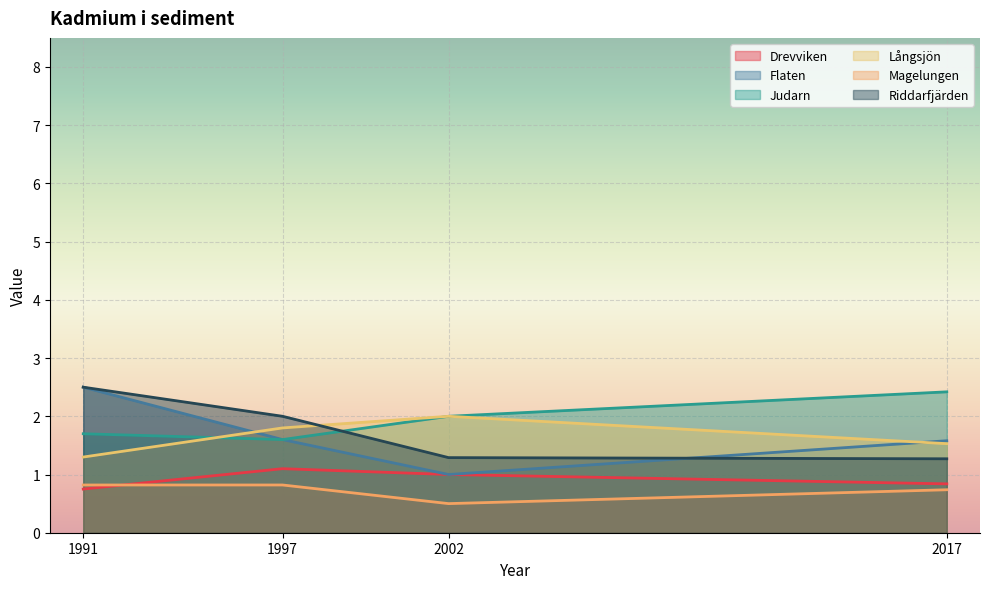

Reading right to left, transcribe all the data shown in this chart.

Drevviken: 2017=0.8	2002=1.0	1997=1.1	1991=0.8
Flaten: 2017=1.6	2002=1.0	1997=1.6	1991=2.5
Judarn: 2017=2.4	2002=2.0	1997=1.6	1991=1.7
Långsjön: 2017=1.5	2002=2.0	1997=1.8	1991=1.3
Magelungen: 2017=0.7	2002=0.5	1997=0.8	1991=0.8
Riddarfjärden: 2017=1.3	2002=1.3	1997=2.0	1991=2.5